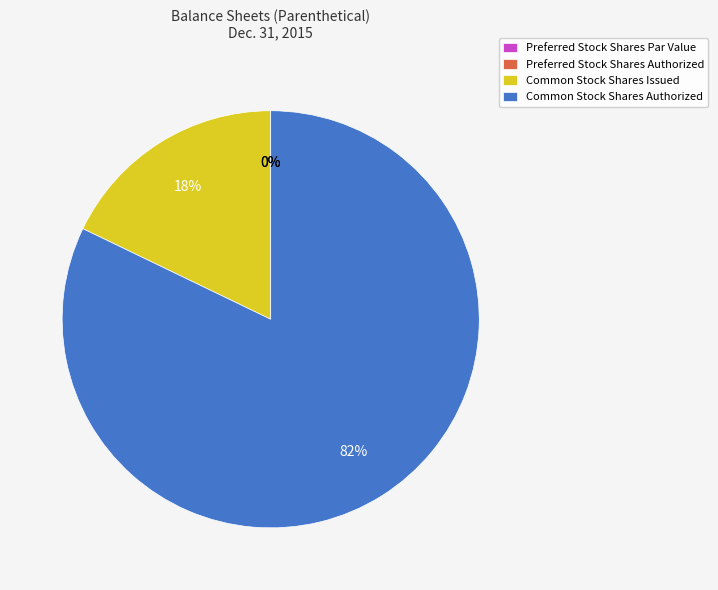

Is it true that Common Stock Shares Authorized is 73% of the pie?

False